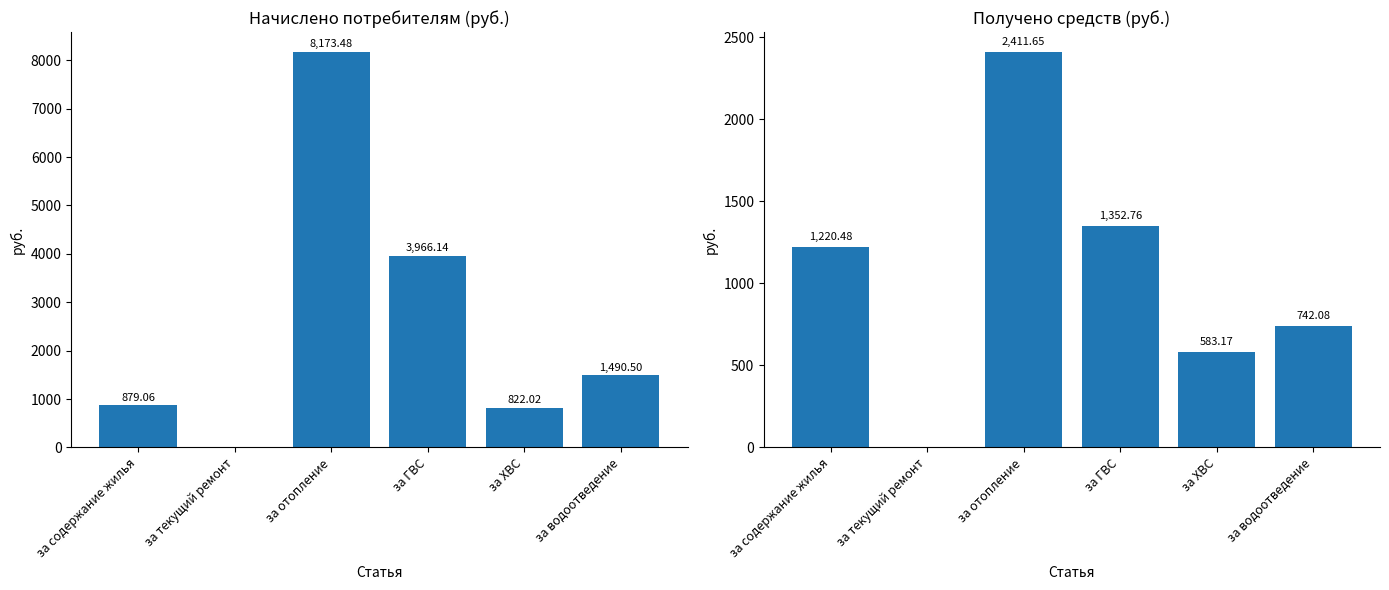

Which has a higher value, за ГВС or за ХВС?

за ГВС